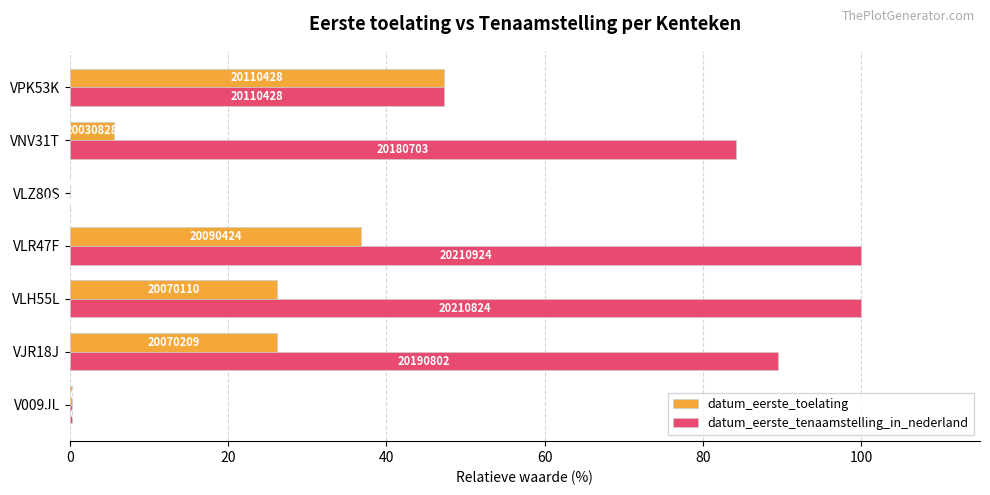

What are all the series names shown in the legend?

datum_eerste_toelating, datum_eerste_tenaamstelling_in_nederland